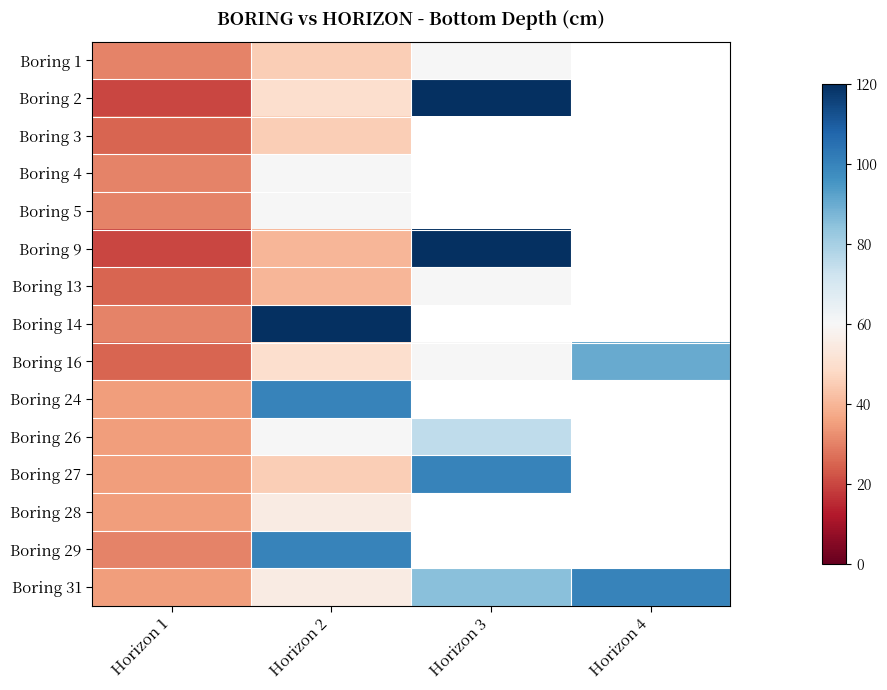

Where is Boring 26 nearest to the value 55?

Horizon 2